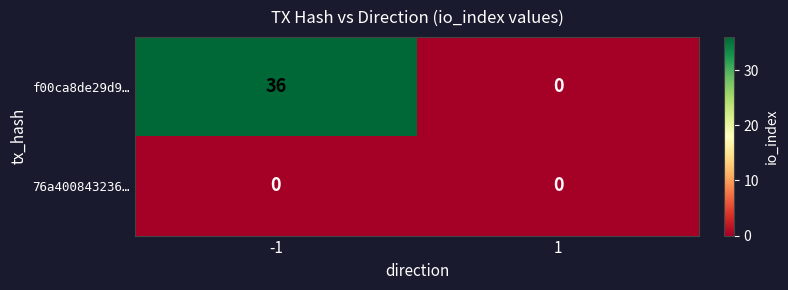

Reading left to right, what are all the values shown in this chart?

f00ca8de29d9…: -1=36	1=0
76a400843236…: -1=0	1=0